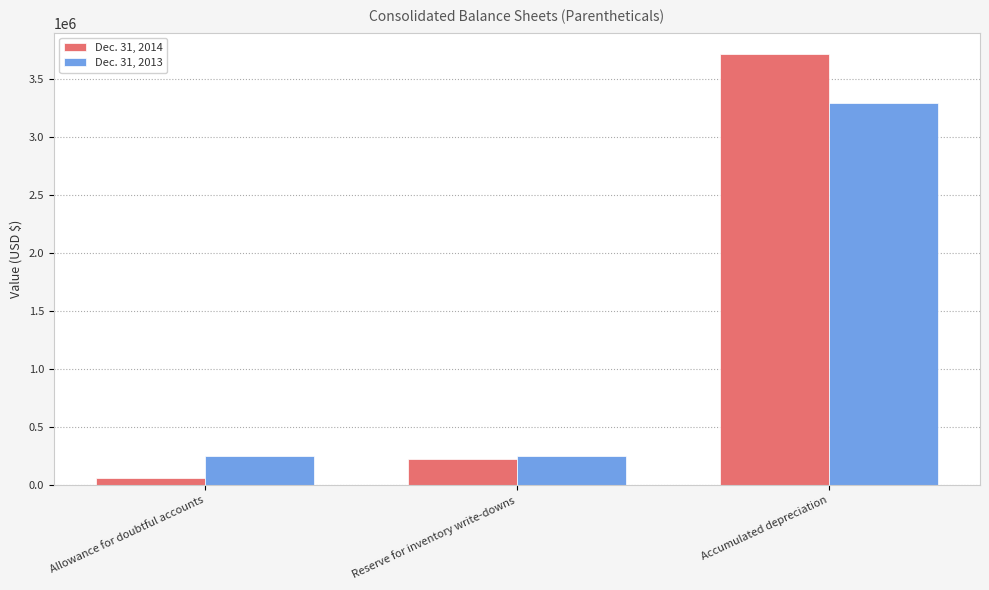

Which category has the lowest value across all series?

Allowance for doubtful accounts